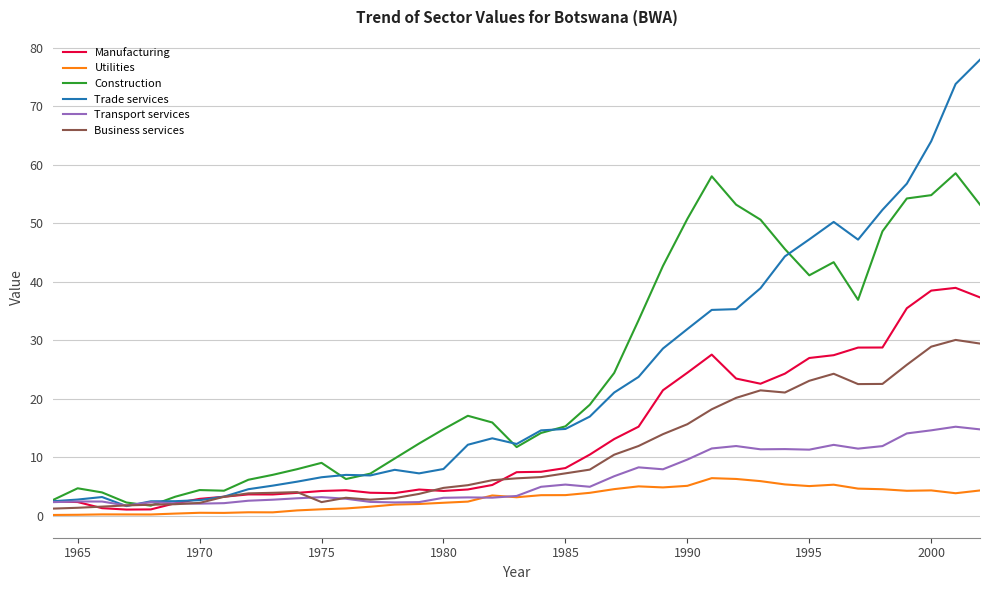

How many lines are shown in the chart?

6